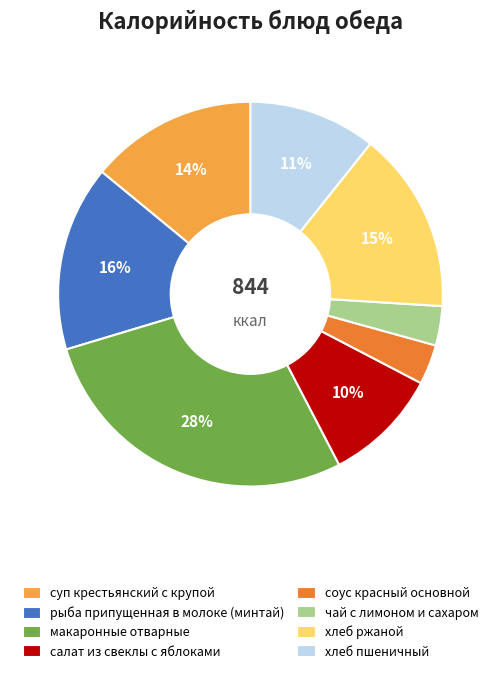

To the nearest percent, what portion does салат из свеклы с яблоками represent?

10%